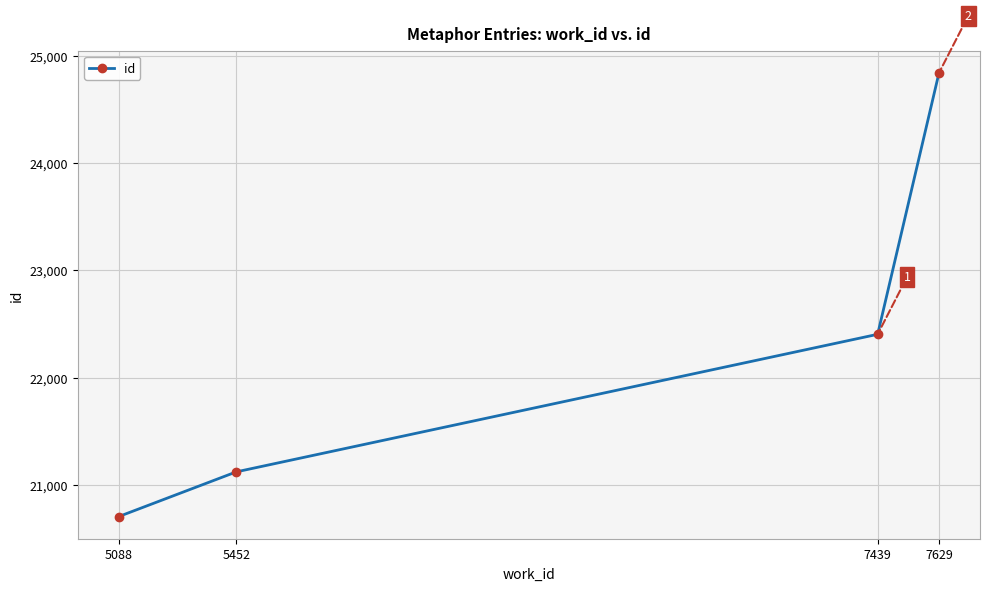

Is it true that the value at 7439 is 22404?

True